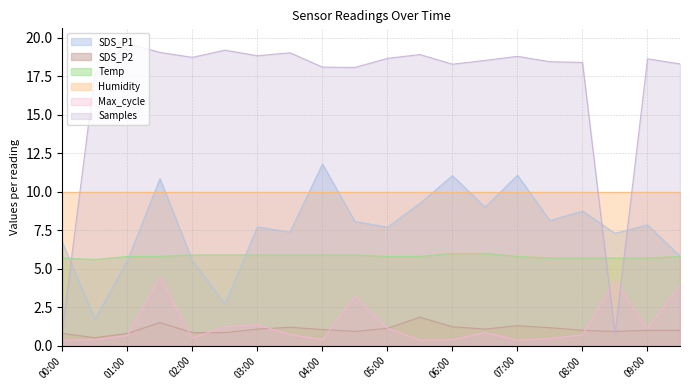

Is the value of Samples at 07:30 greater than the value of SDS_P1 at 00:30?

Yes